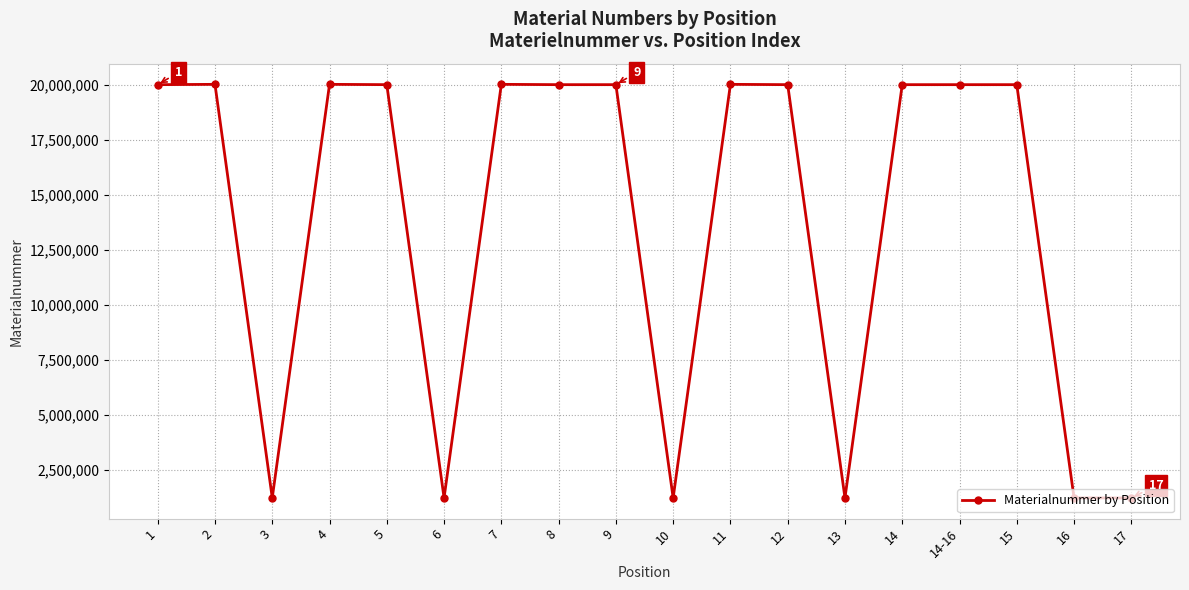

What is the smallest value displayed?

1220208